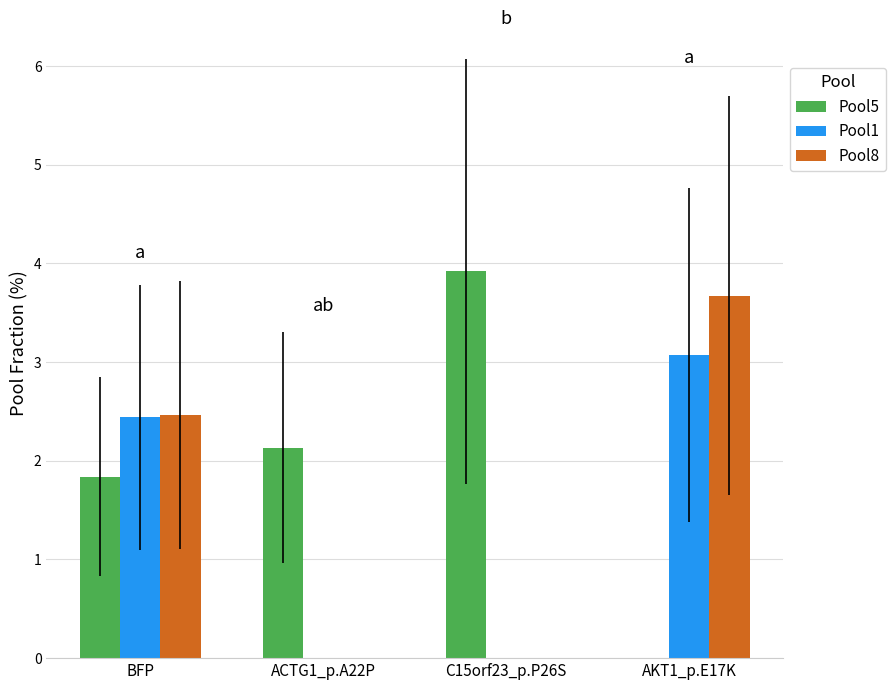

The value of Pool8 at AKT1_p.E17K is 3.7. True or false?

True